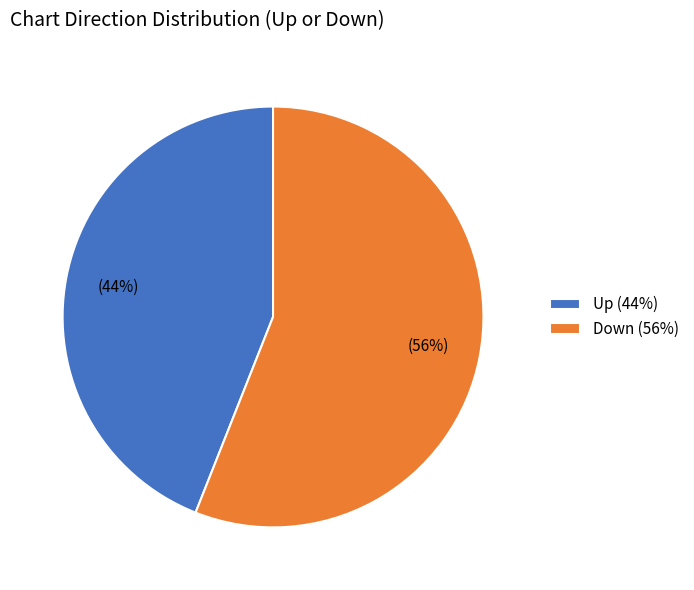

True or false: Down (56%) accounts for 56% of the total.

True